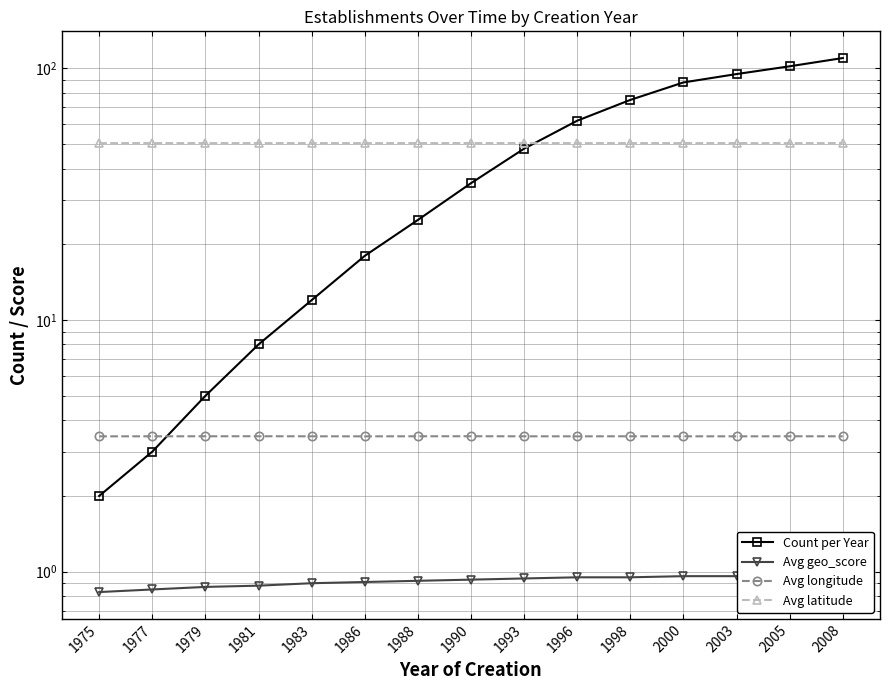

True or false: Avg longitude has more than 2 points higher than both neighbors.

True